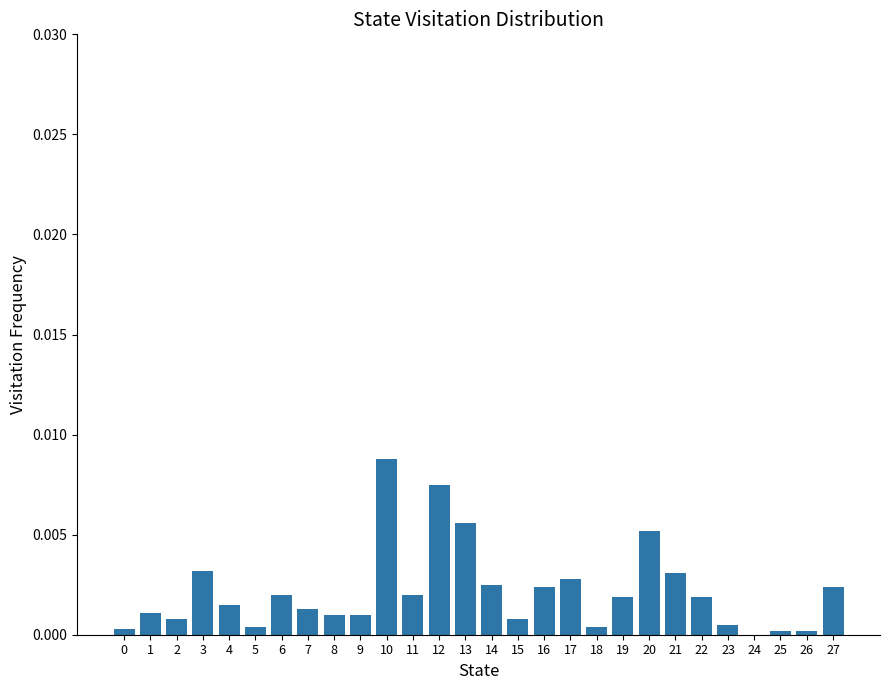

Between 4 and 26, which is larger?

4